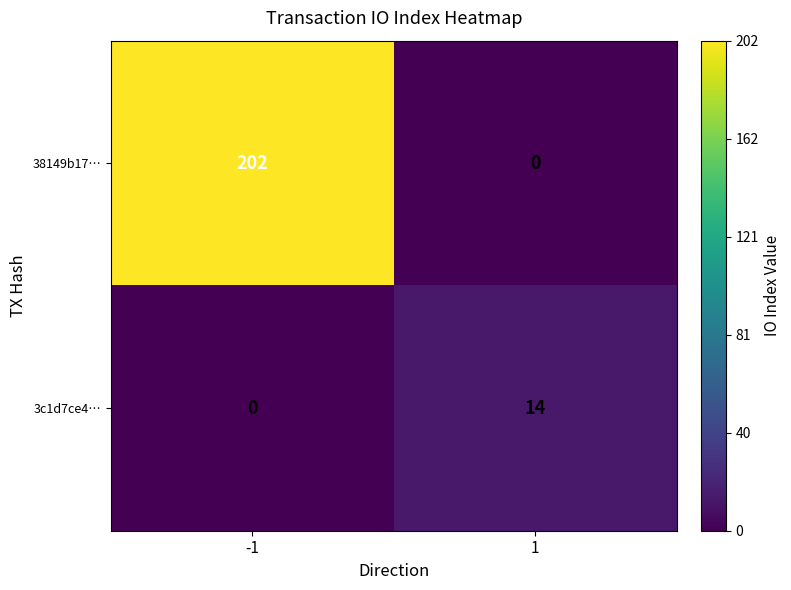

Which series changed the most between -1 and 1?

38149b17…